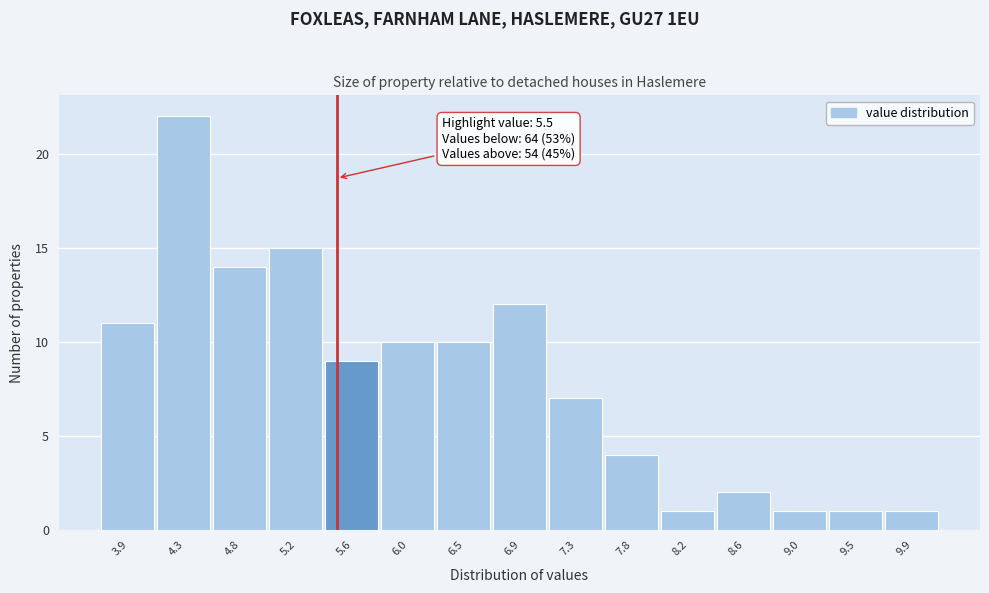

Which range on the x-axis has the tallest bar?

4.15 to 4.55